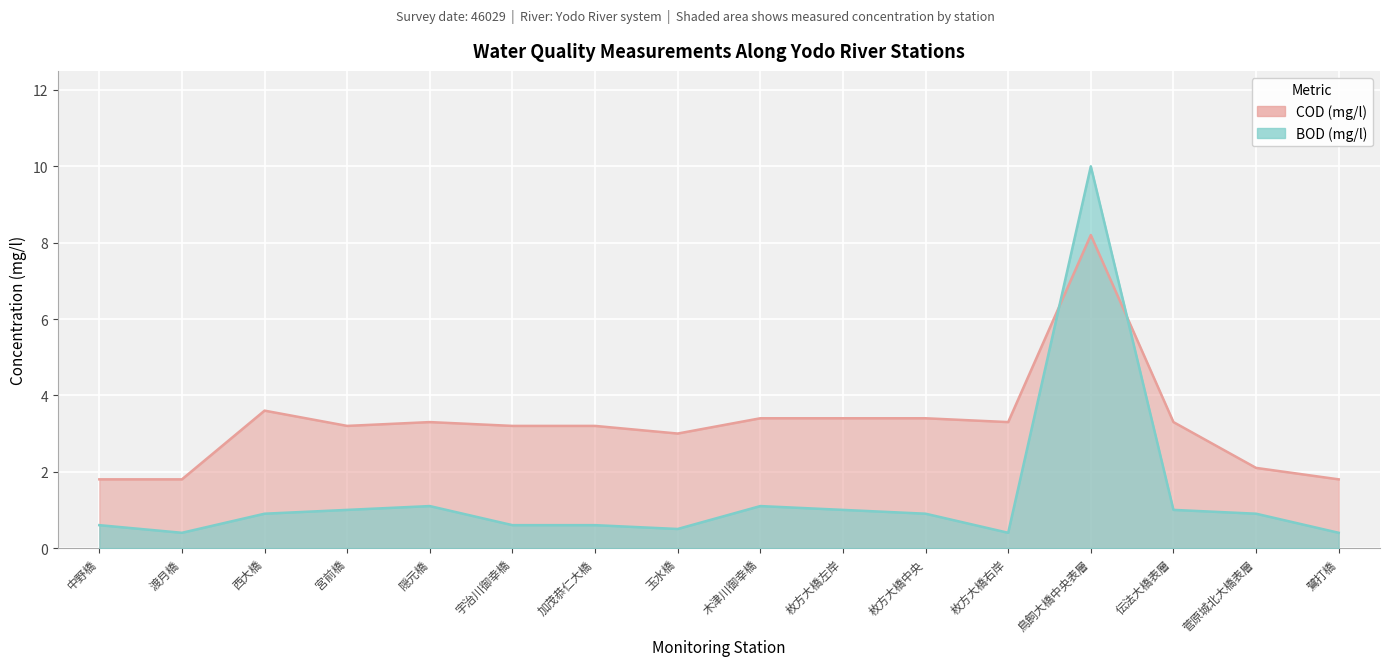

What position from the right is 伝法大橋表層?

3